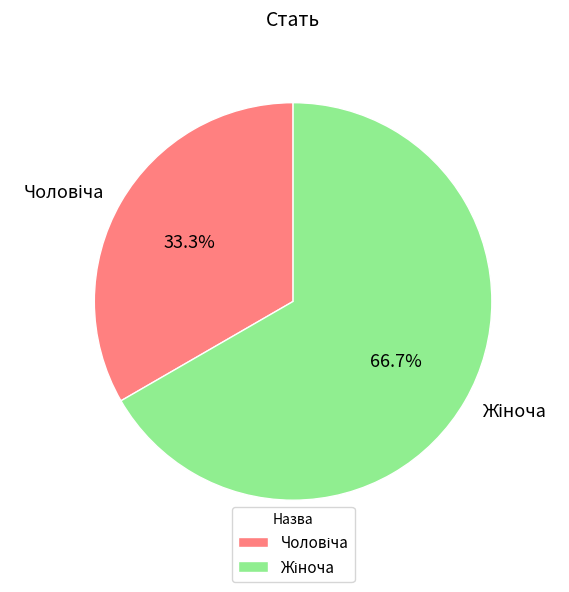

Is there a majority slice in this chart?

Yes